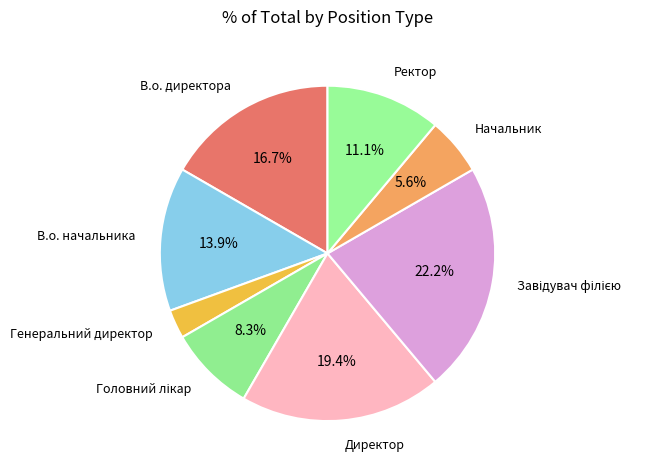

How many segments does this pie chart have?

8